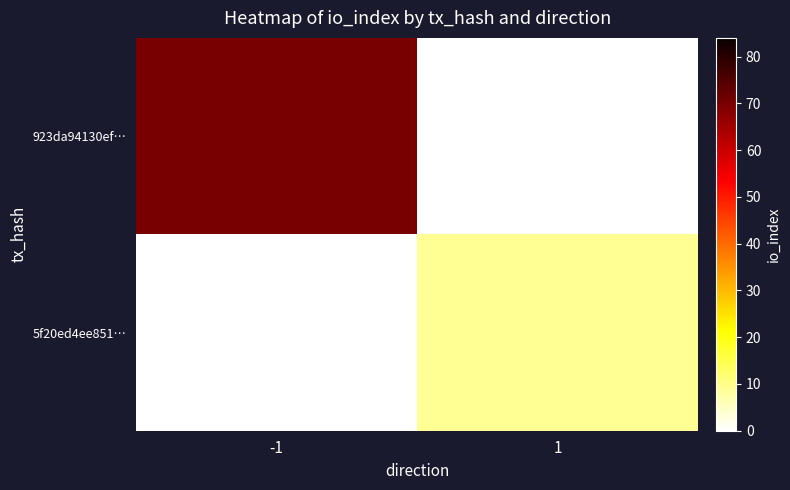

What is the maximum value shown in the chart?

70.0